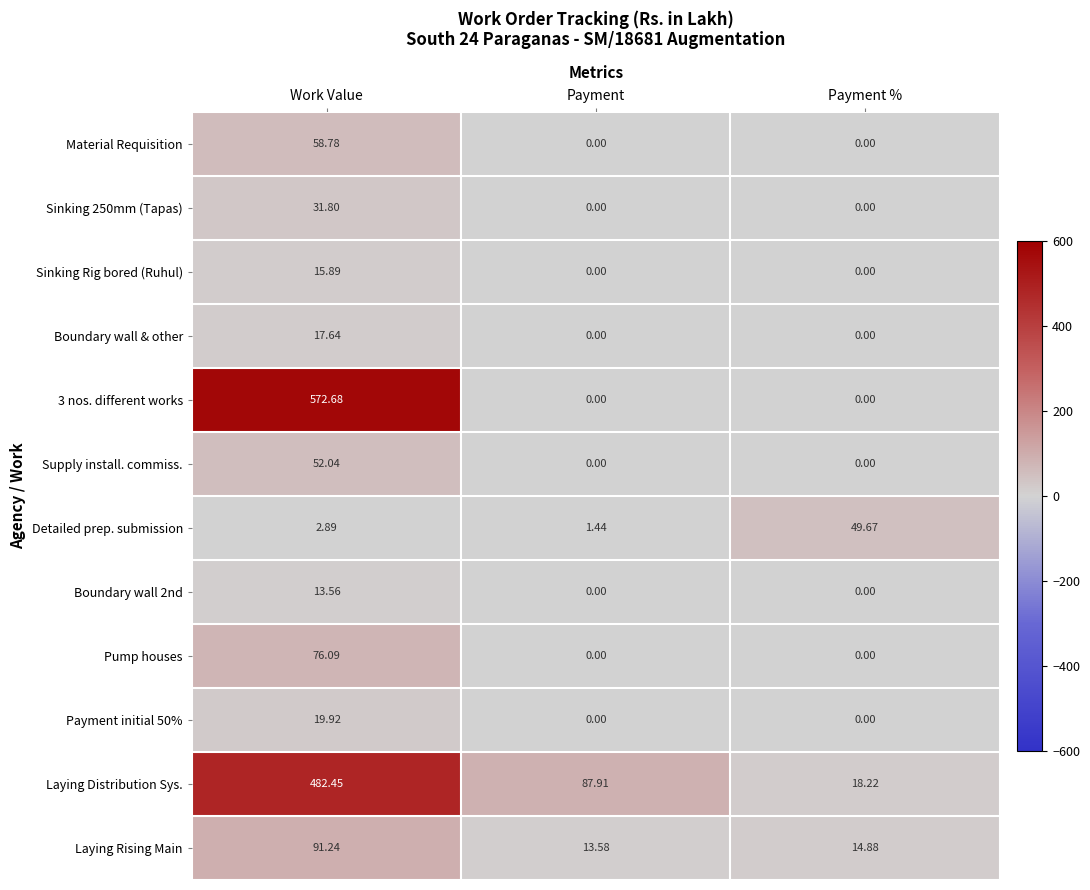

Which series has the largest total across all categories?

Laying Distribution Sys.